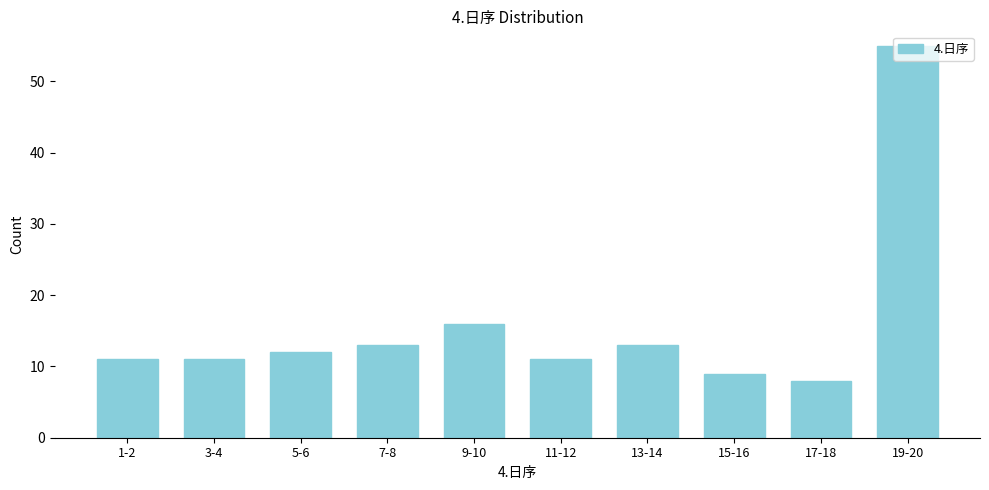

True or false: the data shows 55 at 19-20.

True